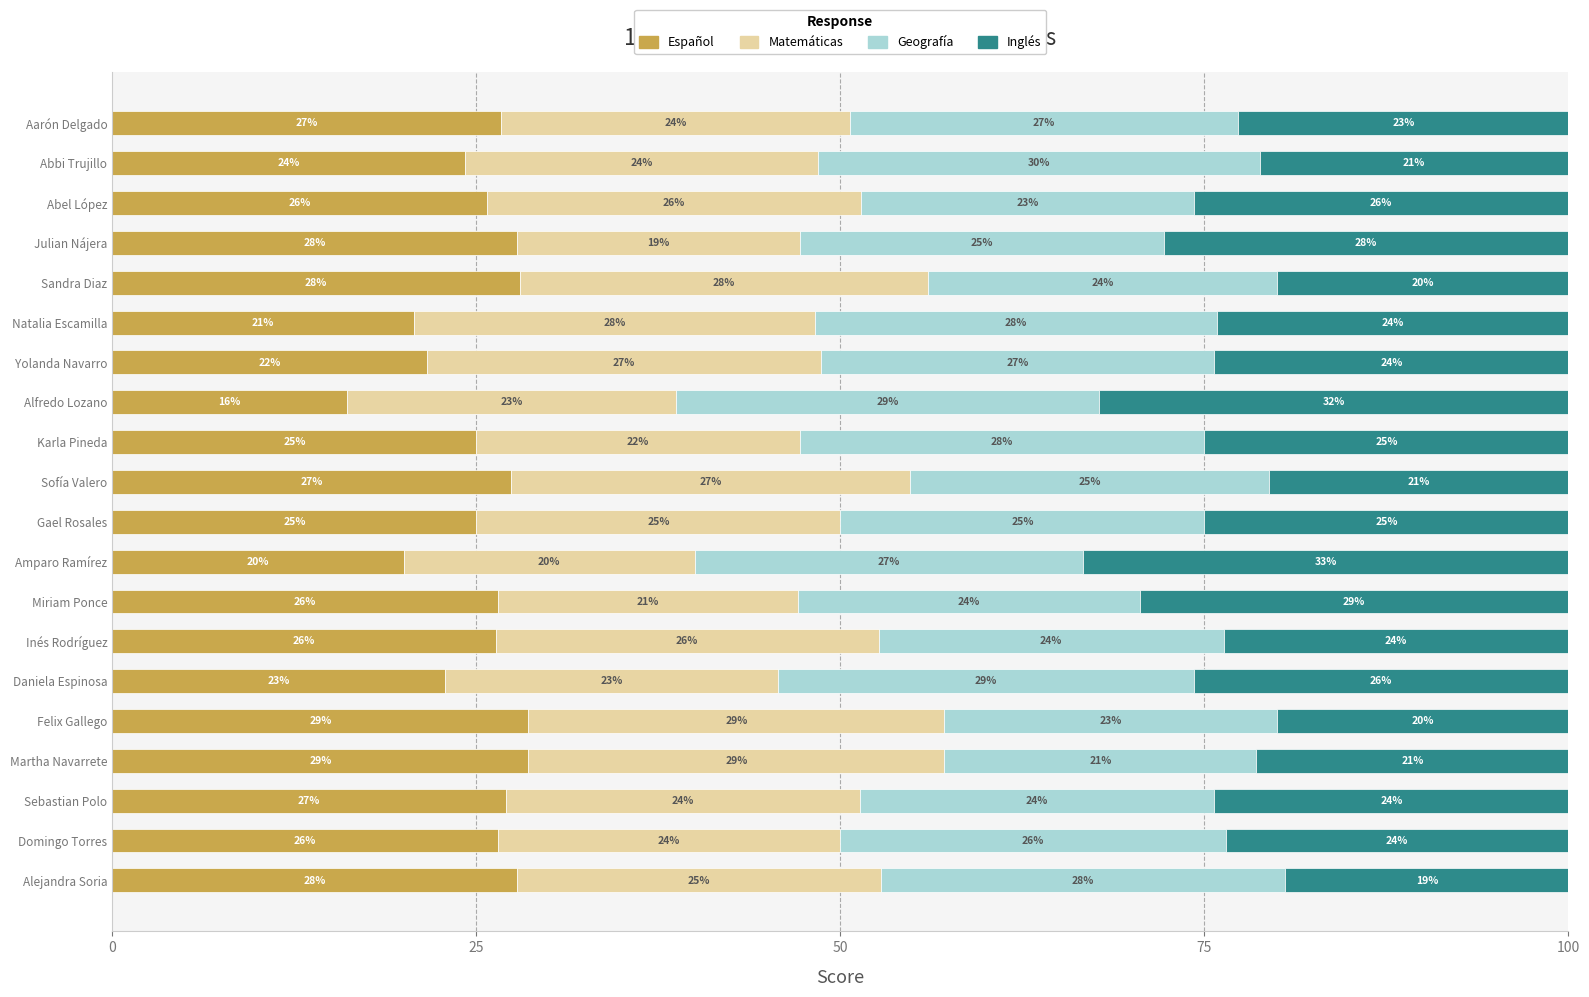

True or false: Español has a value of 14.3 at Miriam Ponce.

False